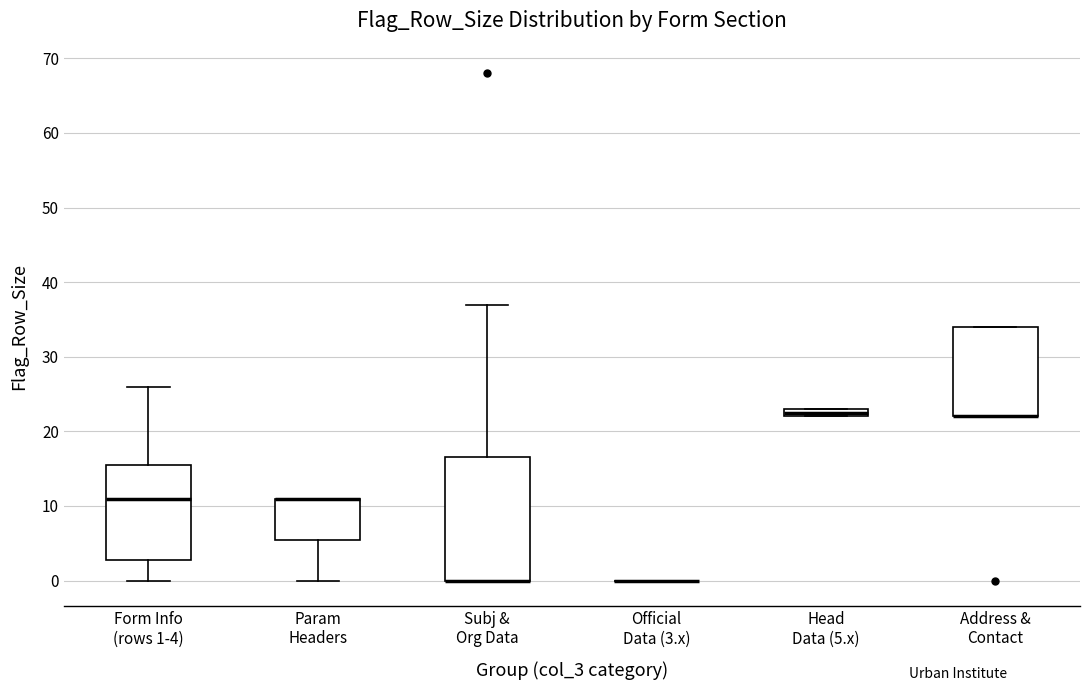

Where is the lower edge of the box for Param Headers on the y-axis? The values are not printed on the chart, so give them approximately, as read against the axis.

6